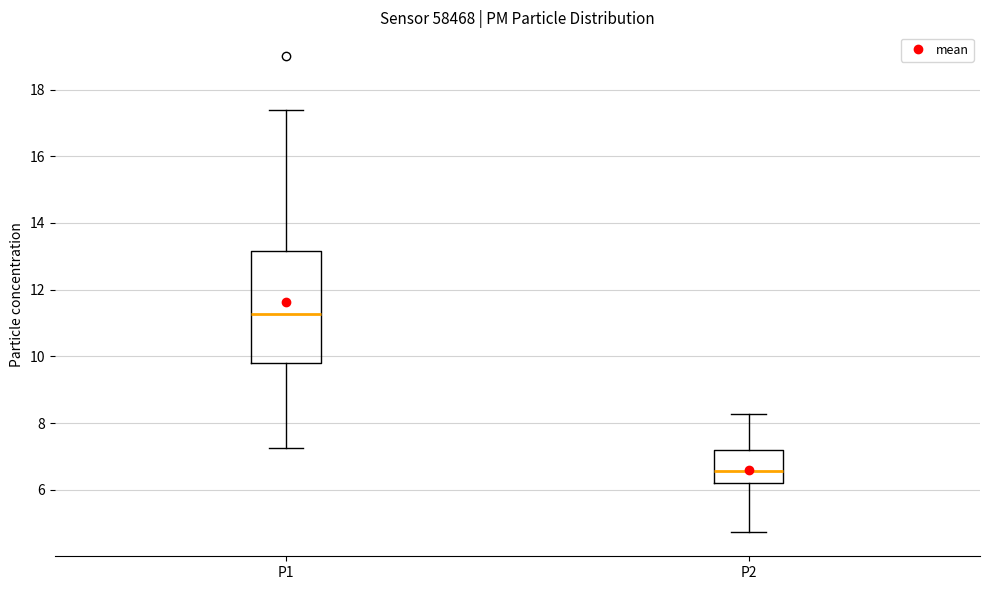

Reading left to right, read every box against the y-axis: the position of its median line, the range the box covers, and the ends of its whiskers. The values are not printed on the chart, so give them approximately, as read against the axis.

P1: median 11.2, box 9.8 to 13.2, whiskers 7.2 to 17.4
P2: median 6.6, box 6.2 to 7.2, whiskers 4.8 to 8.2